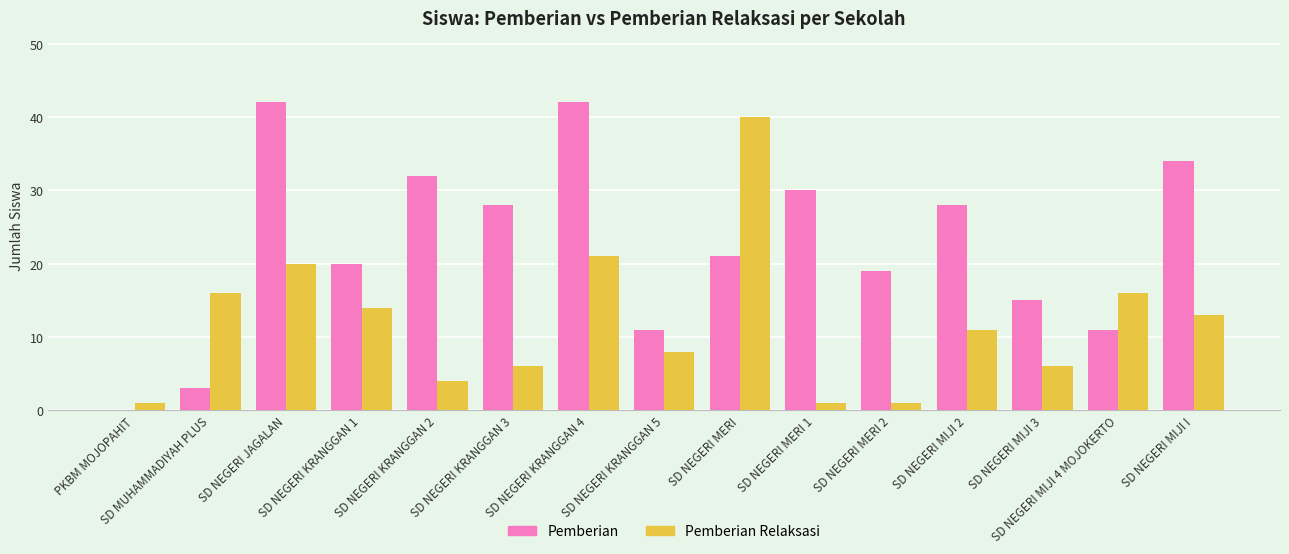

Which series has the largest total across all categories?

Pemberian